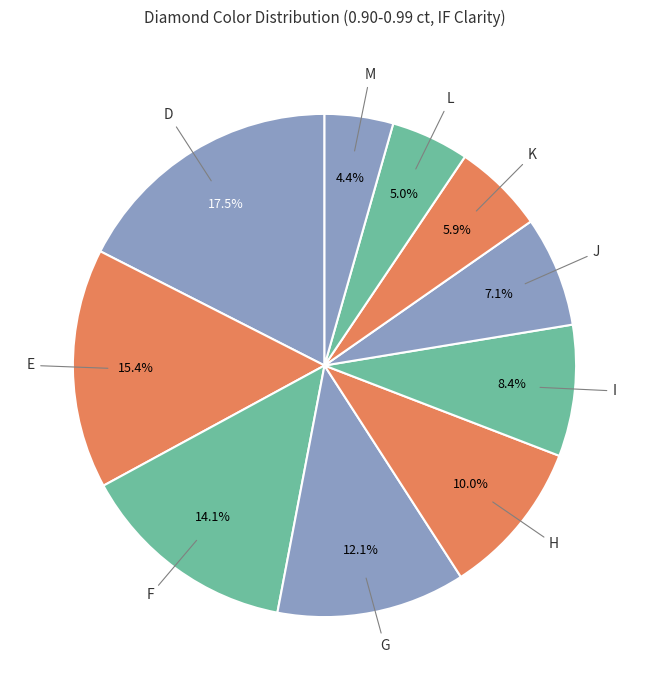

Count the number of slices in the pie.

10